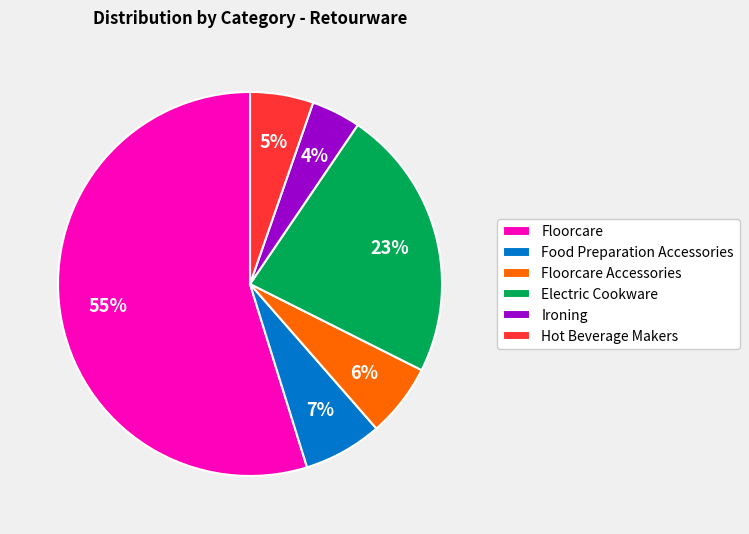

Approximately how many times larger is the value at Floorcare Accessories compared to Hot Beverage Makers?

1.2